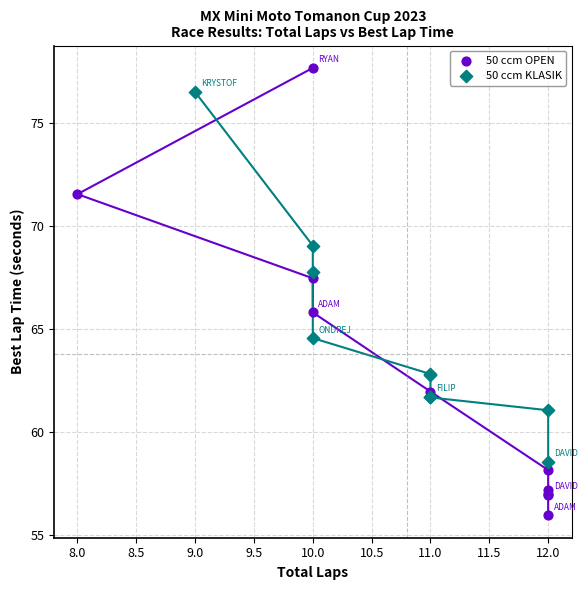

Which series reaches the minimum Y coordinate?

50 ccm OPEN